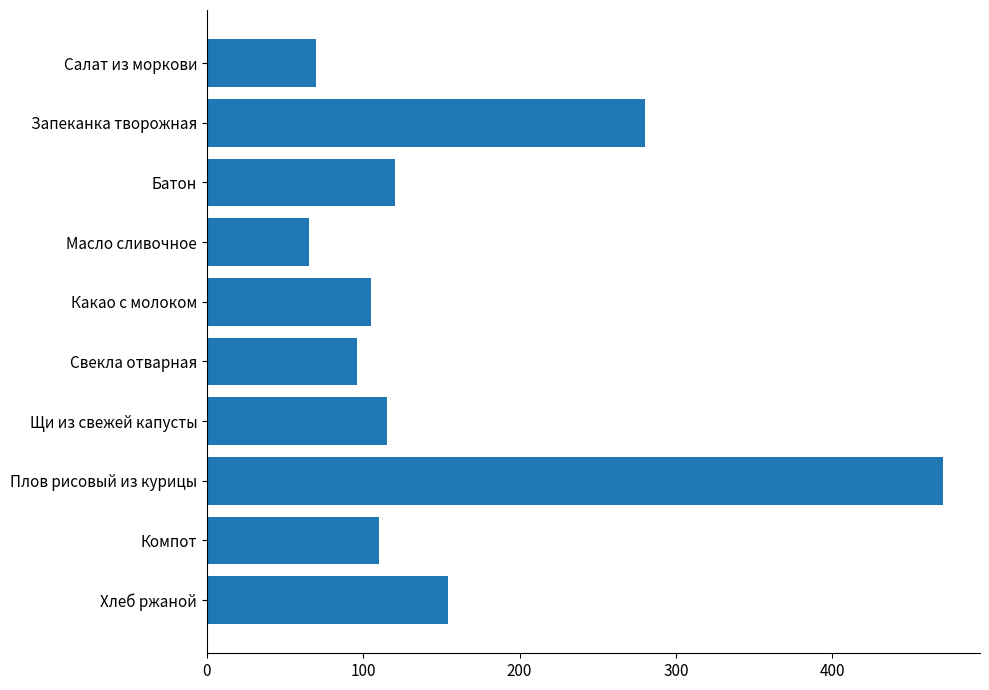

Which label corresponds to the smallest value in the chart?

Масло сливочное